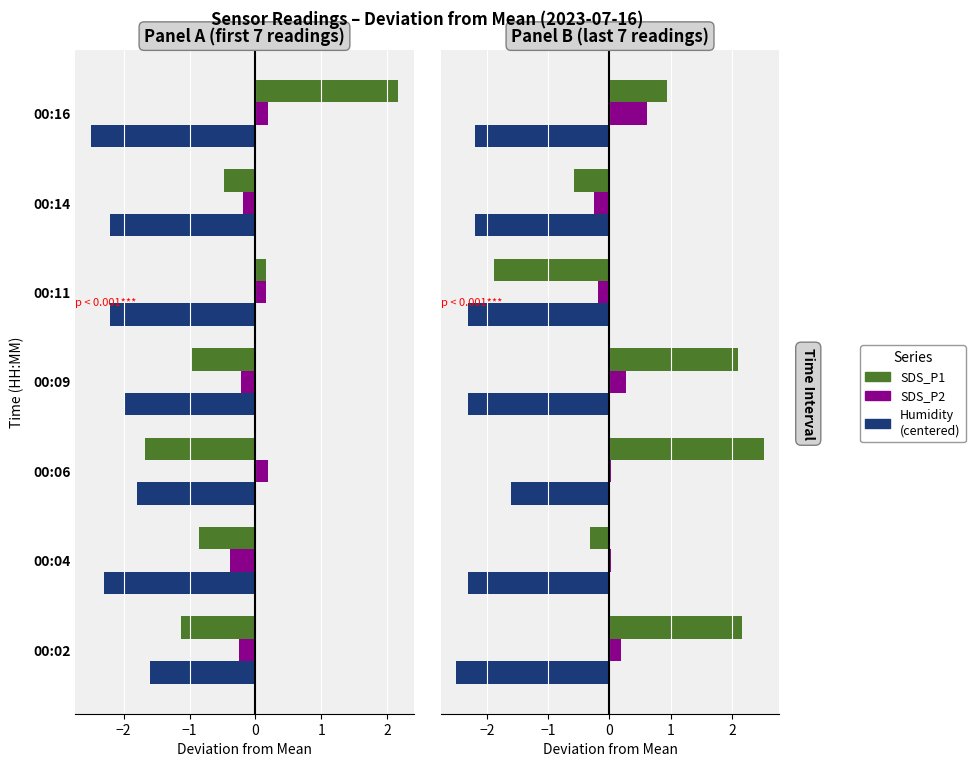

Which series has the largest range (max minus min)?

SDS_P1